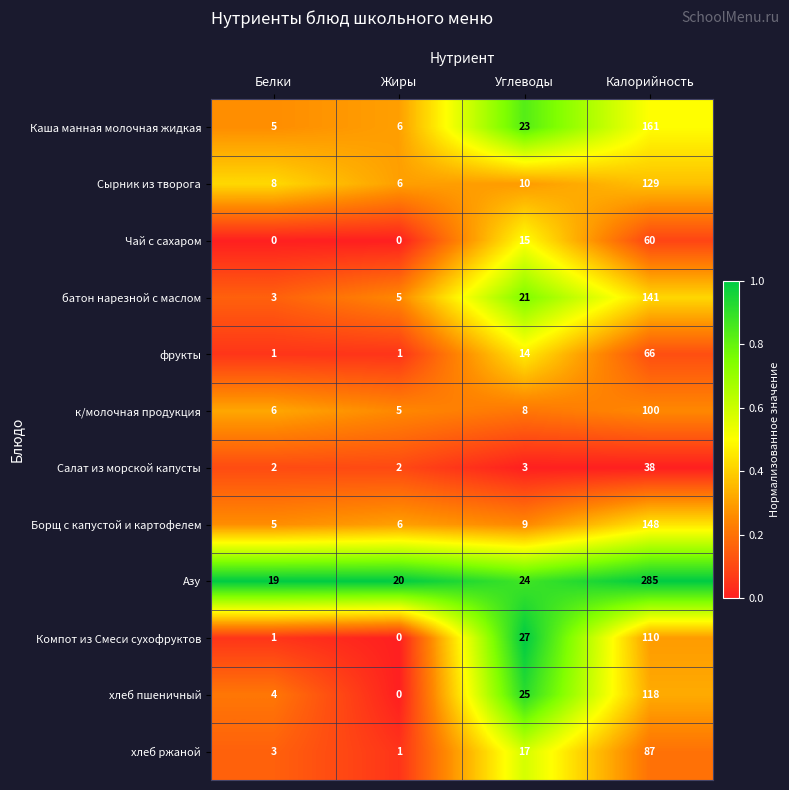

At which label is фрукты closest to 33?

Углеводы